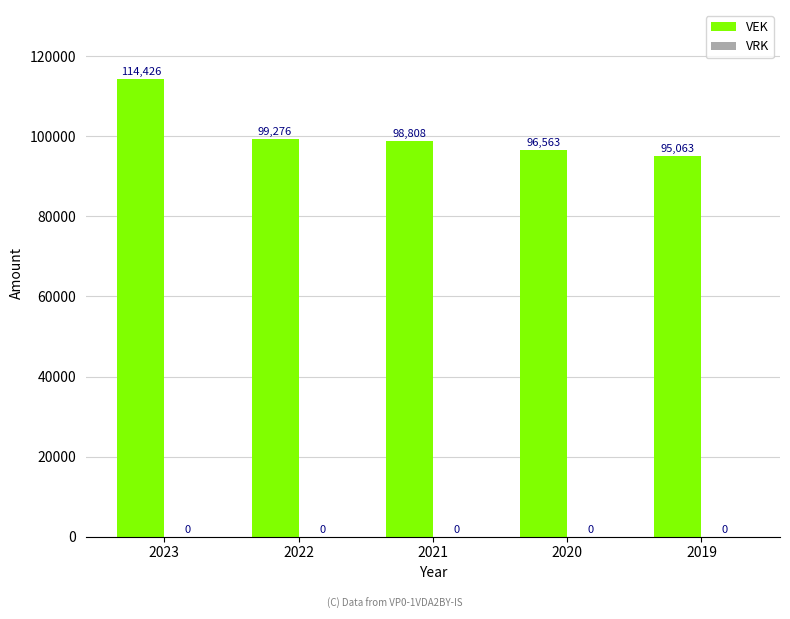

List the labels in order of value, largest first.

2023, 2022, 2021, 2020, 2019